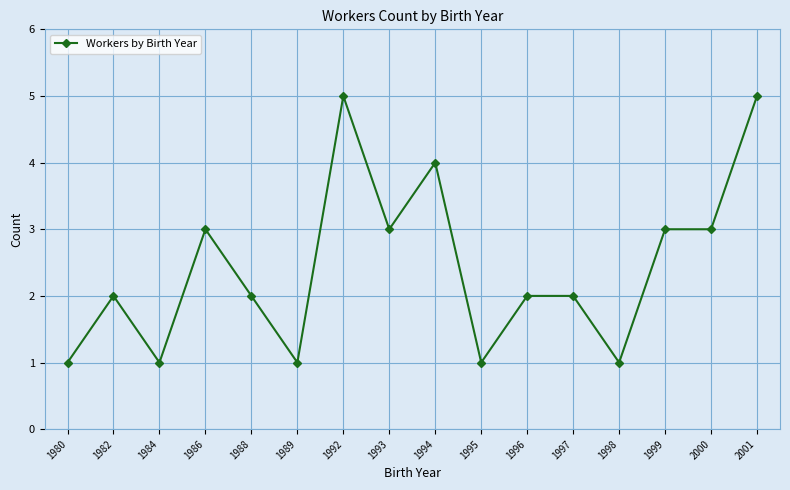

Reading right to left, transcribe all the data shown in this chart.

5	3	3	1	2	2	1	4	3	5	1	2	3	1	2	1